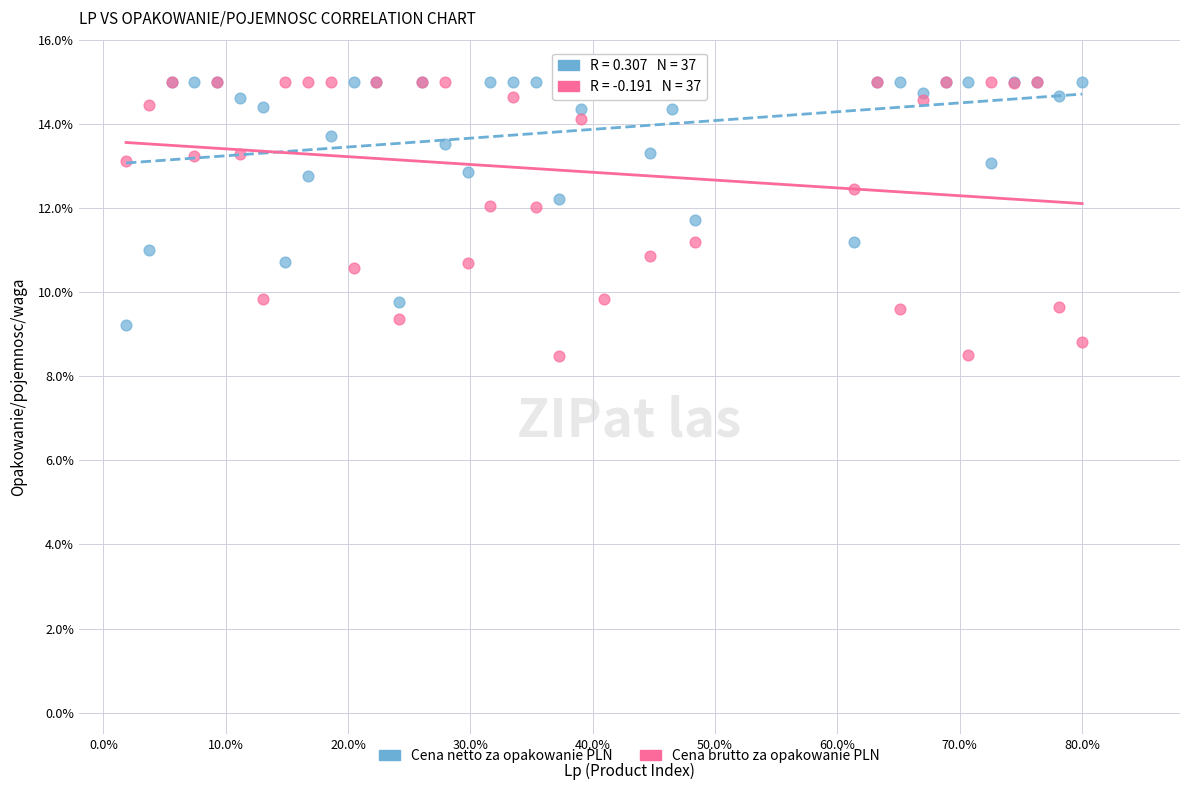

What are all the series names shown in the legend?

Cena netto za opakowanie PLN, Cena brutto za opakowanie PLN